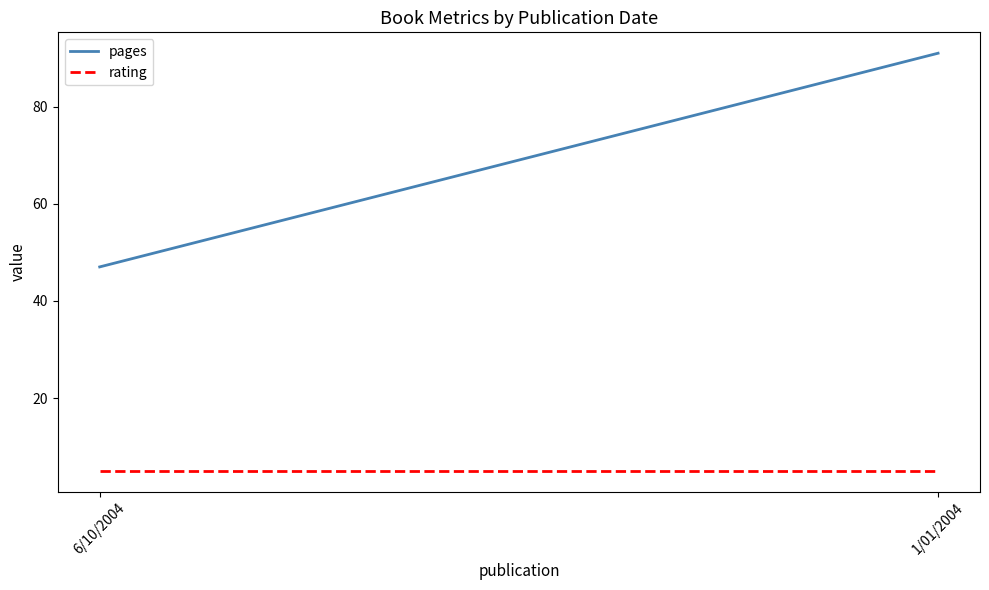

Rank the series by their average value, from highest to lowest.

pages, rating